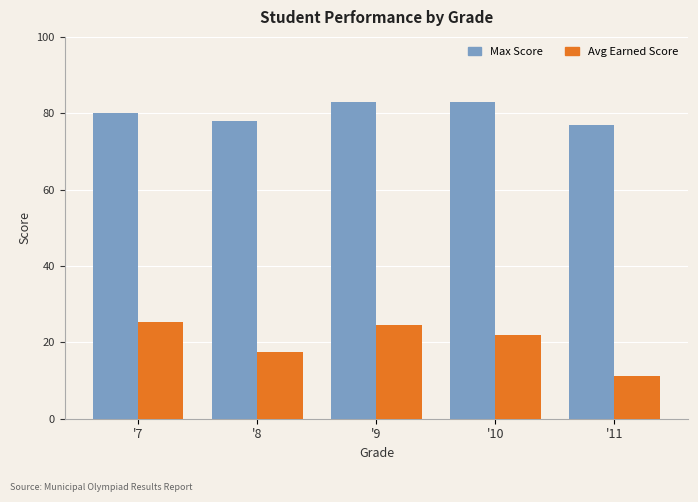

Which series has the largest total across all categories?

Max Score